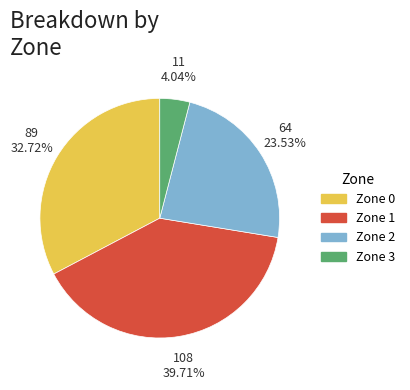

Is Zone 3 the majority of the pie?

No